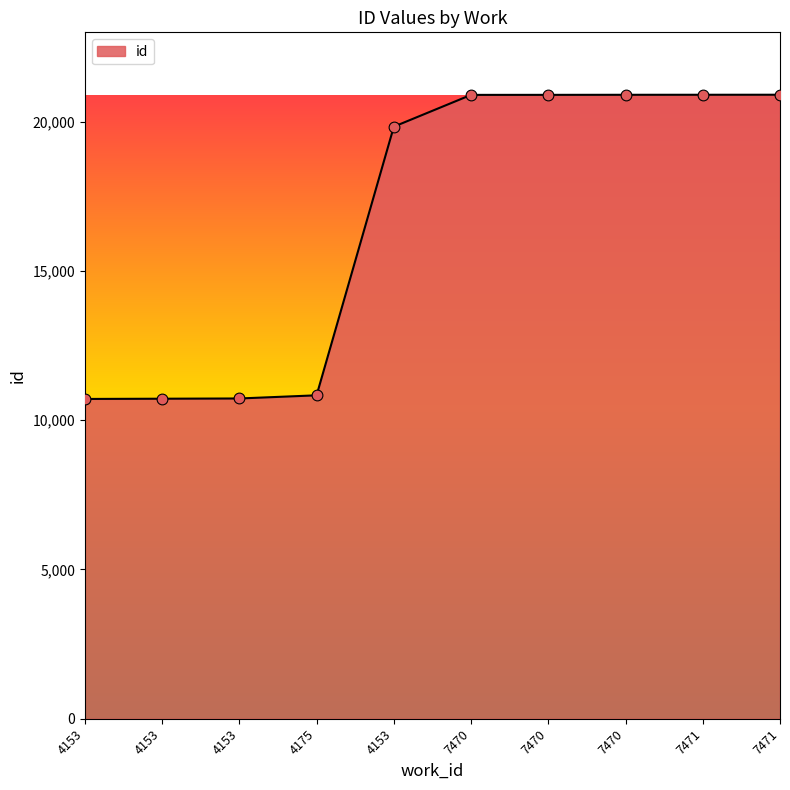

Which has a higher value, 7471 or 7470?

7471